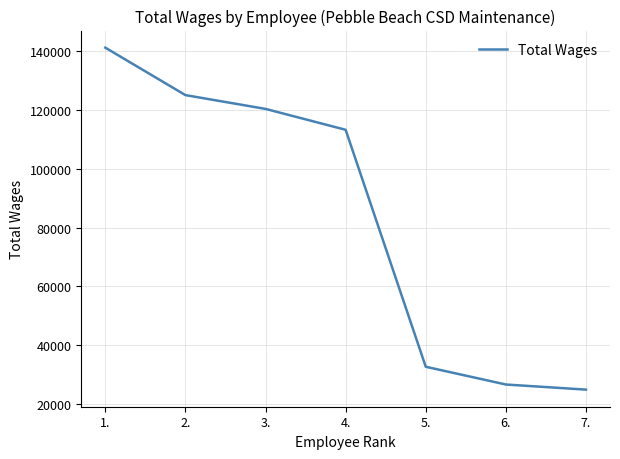

What is the approximate value at 3.?

120420